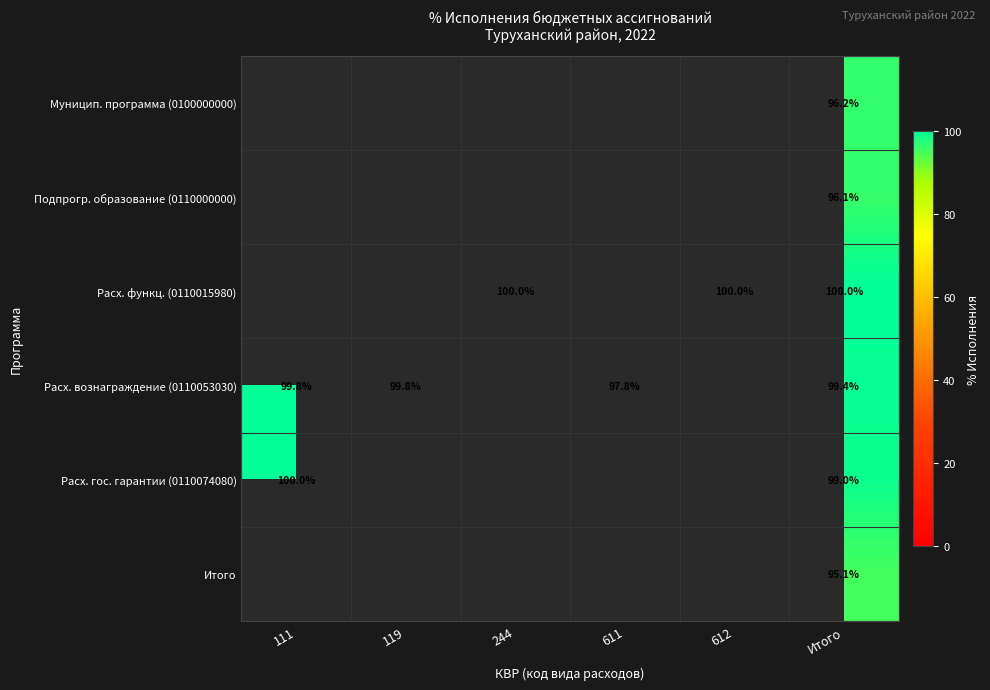

At which label does Расх. функц. (0110015980) first exceed 99?

244